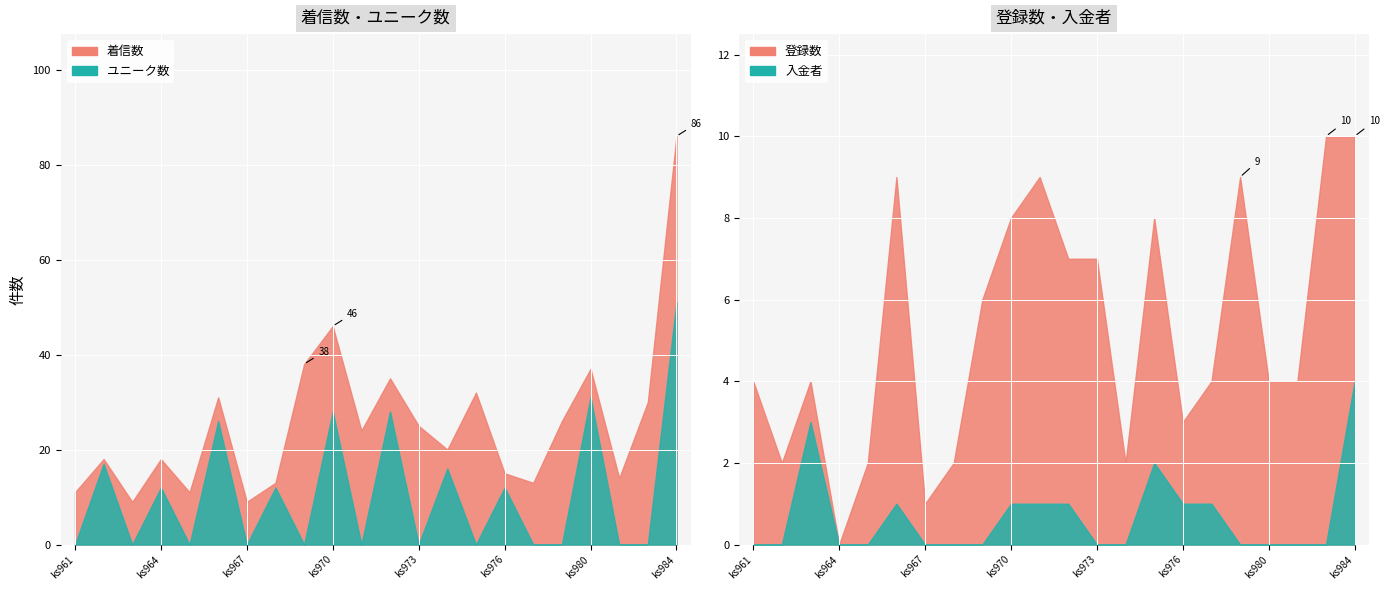

What is the sum of the 登録数 values at ks970 and ks964?

8